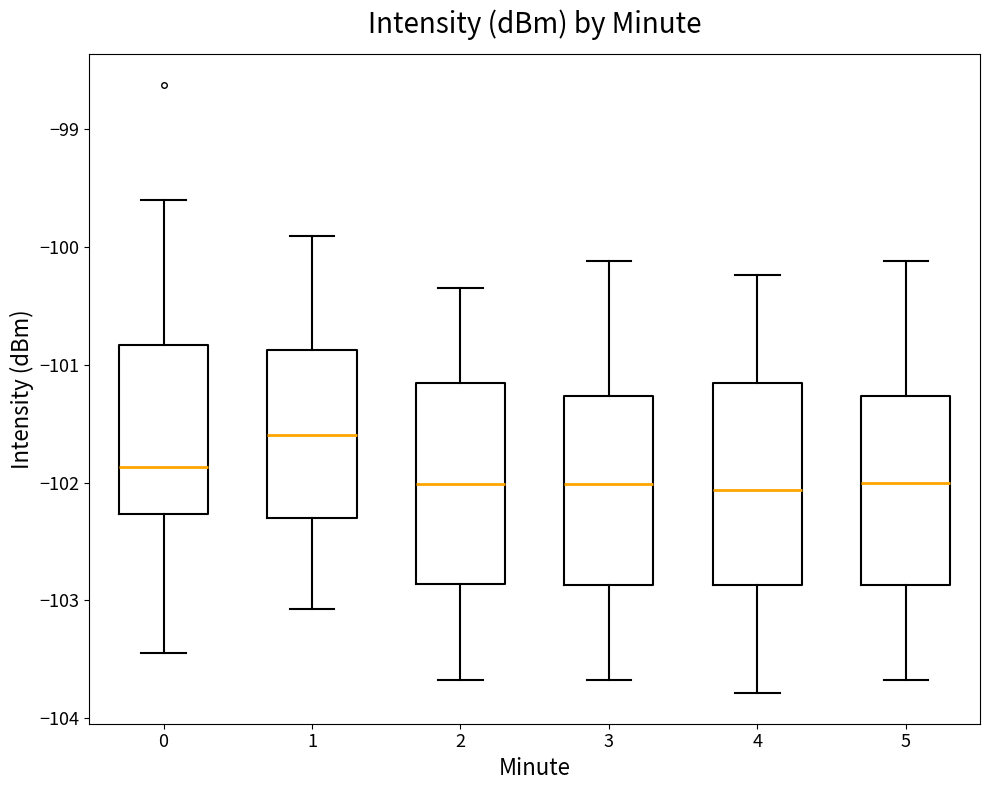

Where does the upper whisker of the box at x = 2 end on the y-axis? The values are not printed on the chart, so give them approximately, as read against the axis.

-100.3